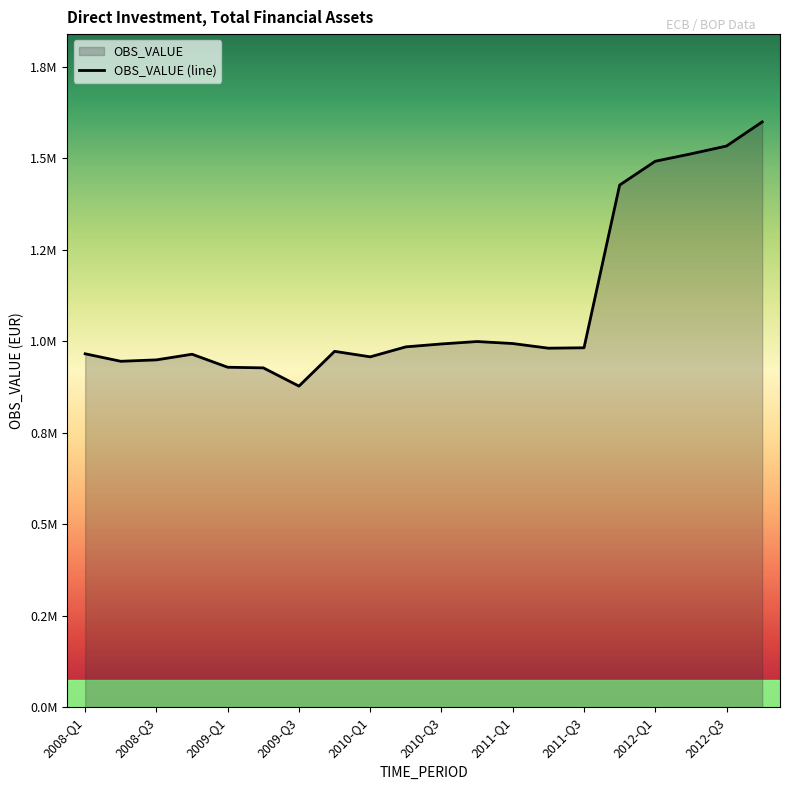

Does the chart display data point markers on the line(s)?

No